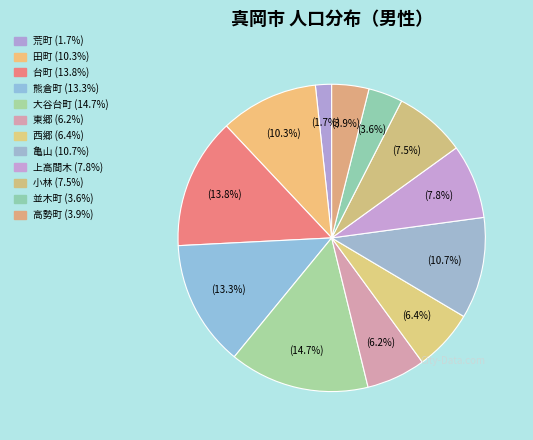

Combined, do 荒町 and 高勢町 account for over 50%?

No